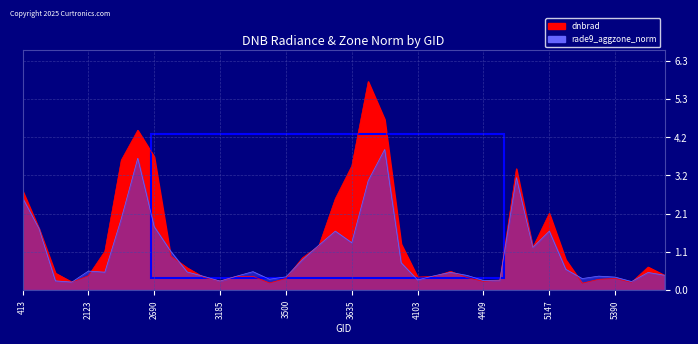

True or false: dnbrad has a value of 0.7 at 4157.

False